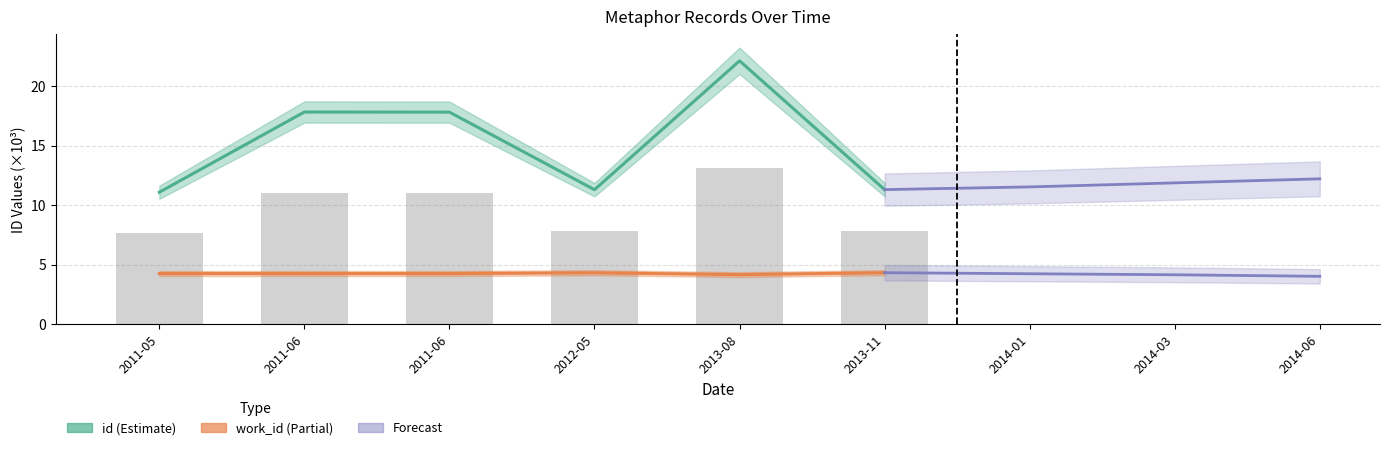

What is the sum of all work_id values?

25.6